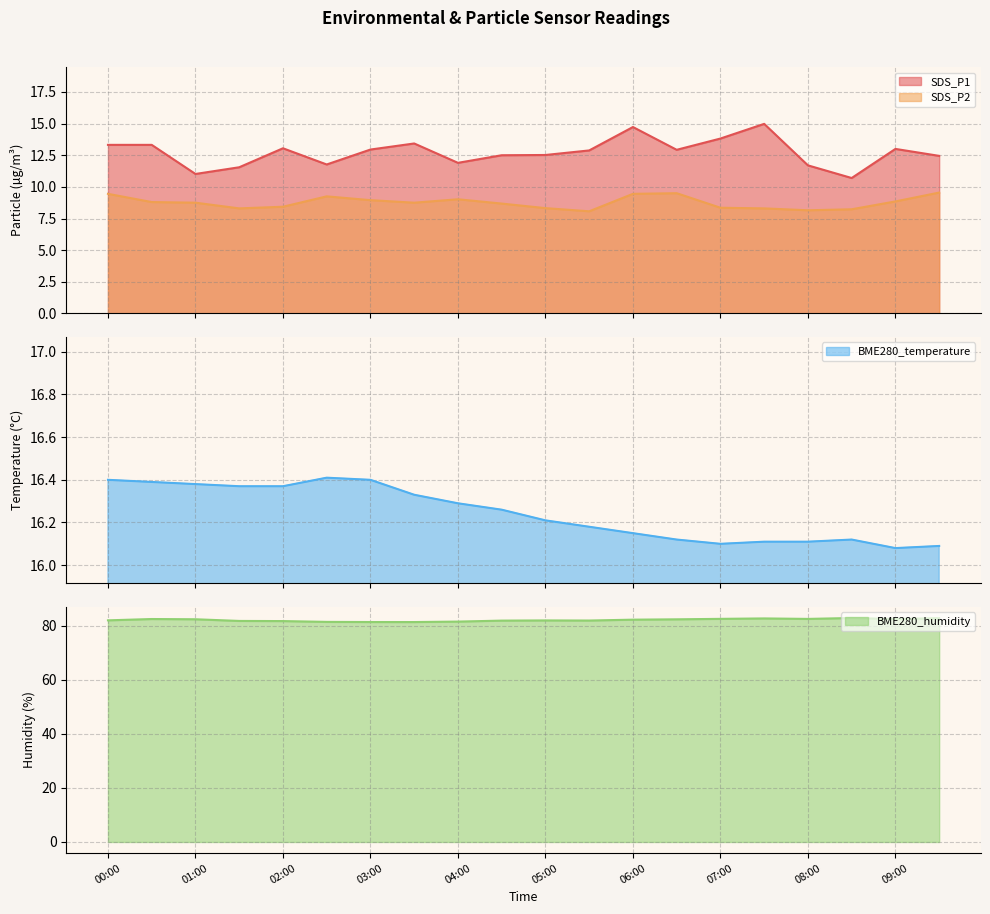

How many lines are shown in the chart?

4